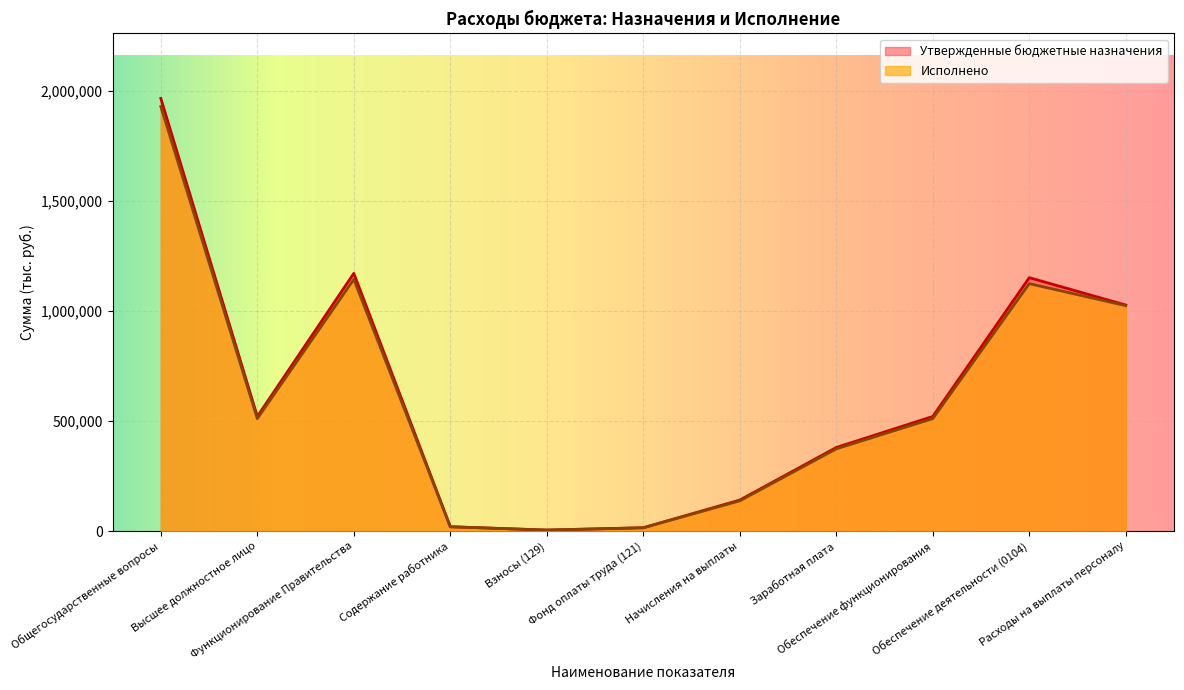

Where is the first local minimum for Утвержденные бюджетные назначения?

Высшее должностное лицо